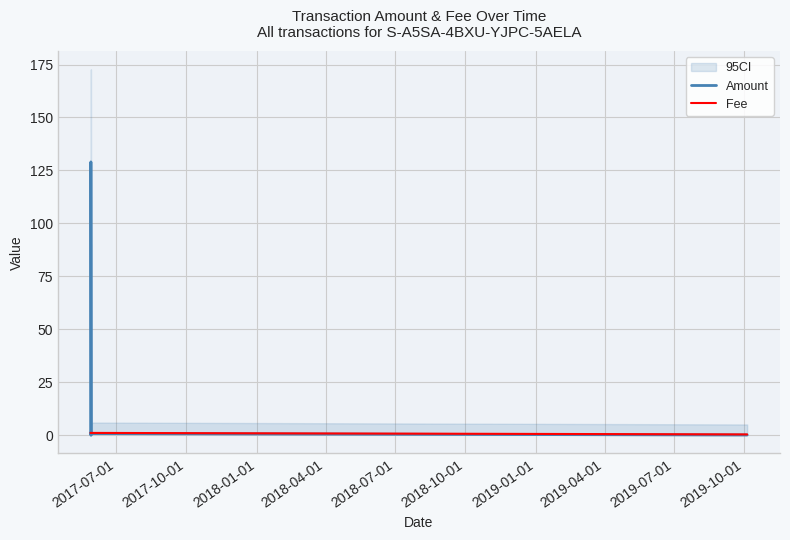

How many interior local peaks does the Amount series have?

2